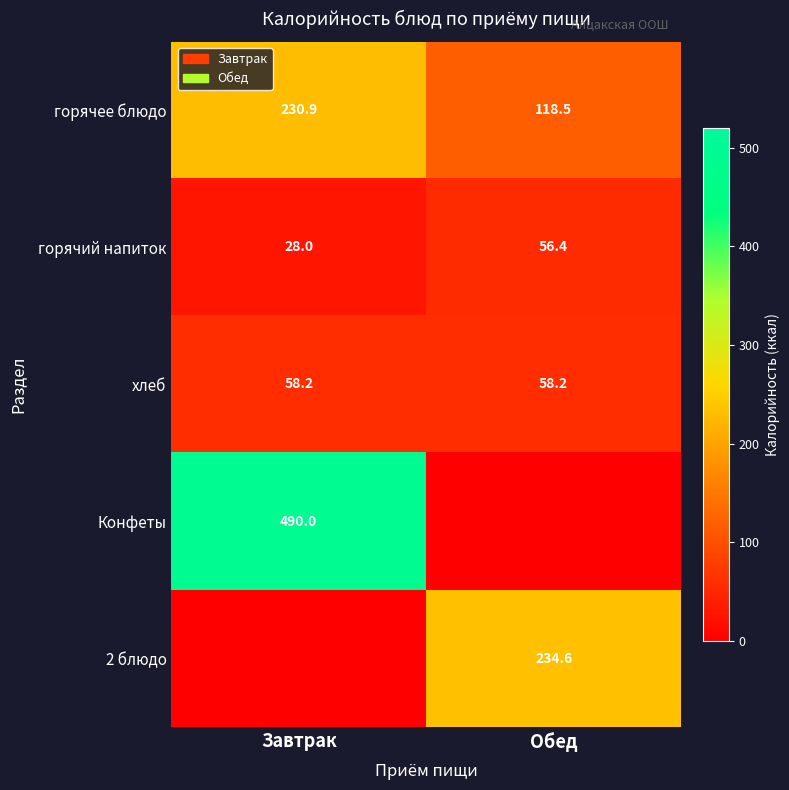

At which label does горячий напиток first exceed 56?

Обед